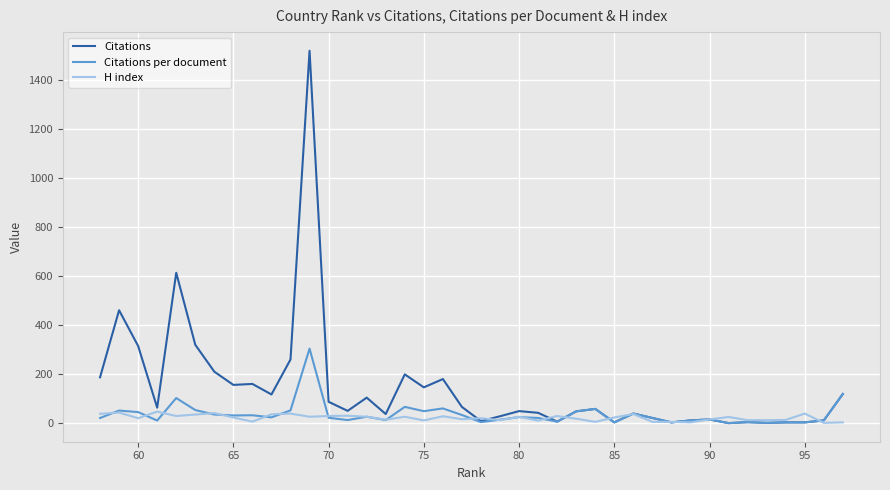

What is the sum of all Citations per document values?

1450.0